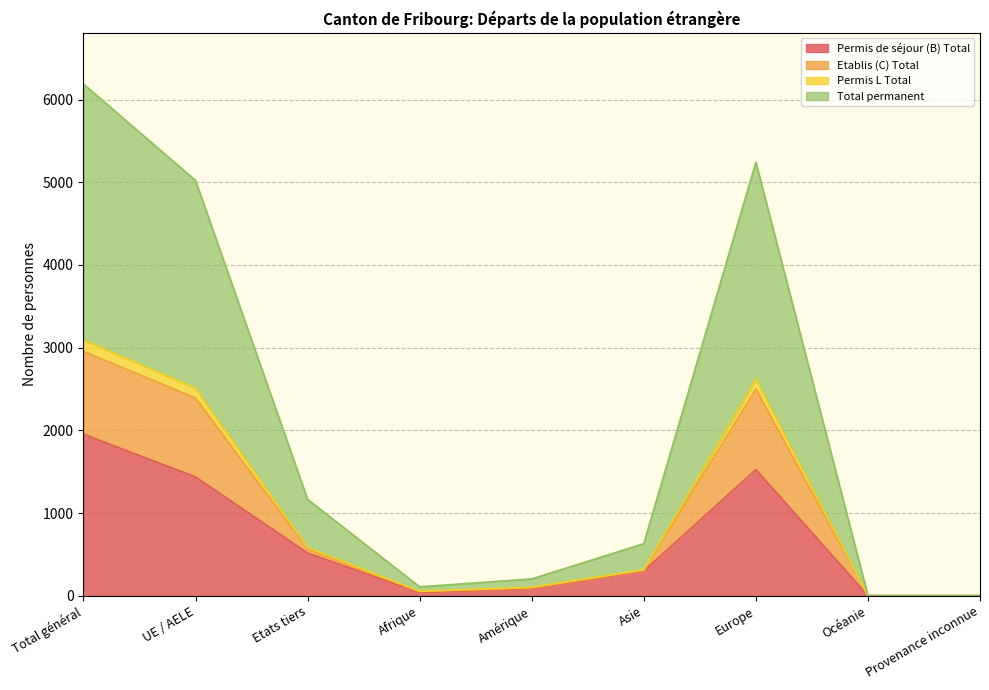

True or false: Etablis (C) Total and Permis de séjour (B) Total cross at least once.

False